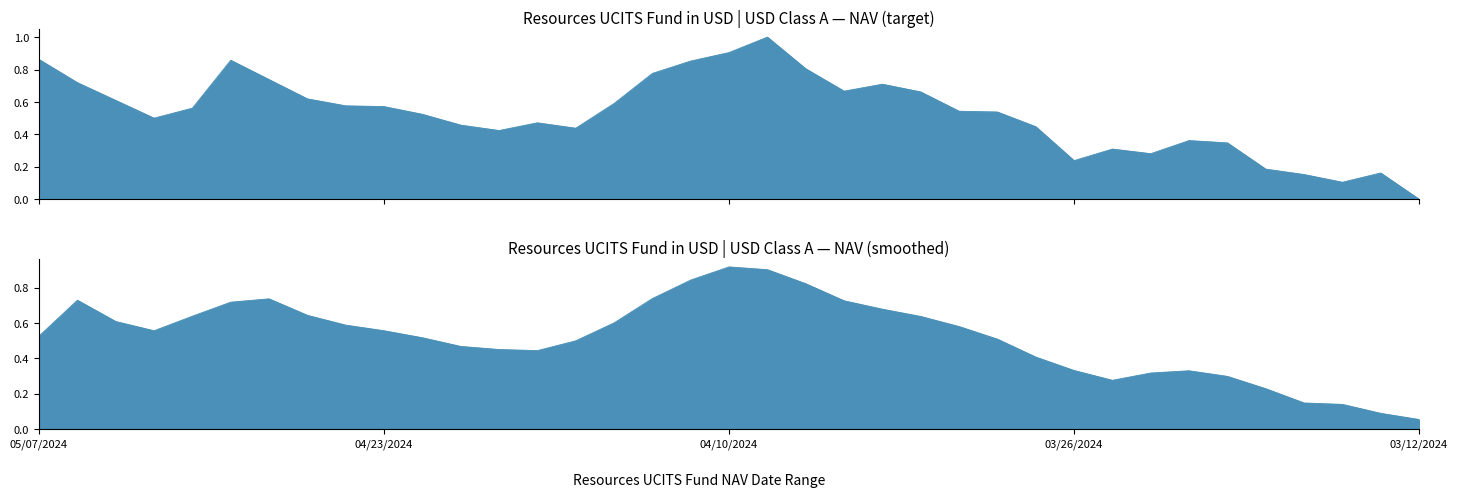

Between 29 and 21, which is larger?

21